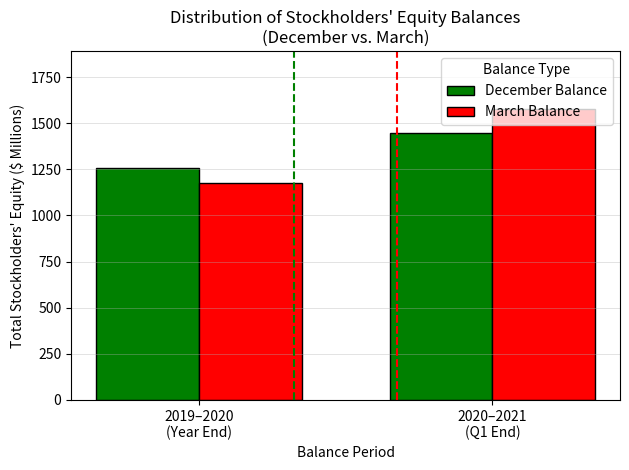

Reading left to right, transcribe all the data shown in this chart.

December Balance: 2019–2020
(Year End)=1255.7	2020–2021
(Q1 End)=1449.6
March Balance: 2019–2020
(Year End)=1174.6	2020–2021
(Q1 End)=1576.6